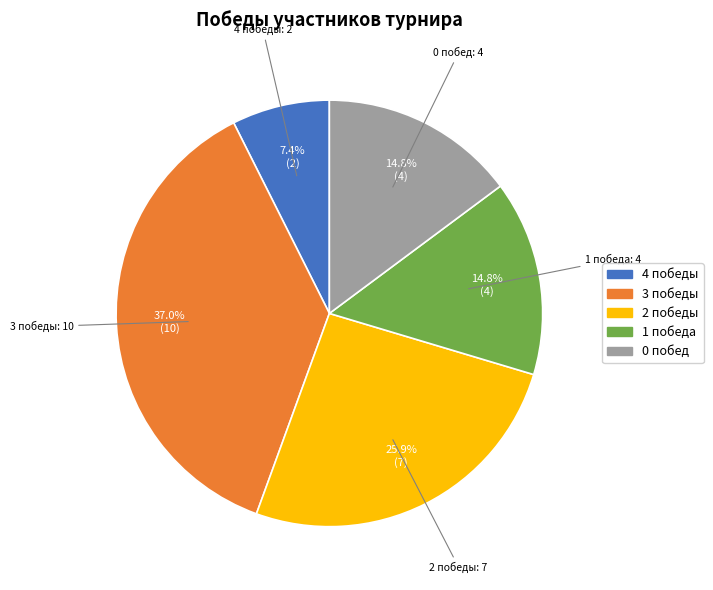

Approximately how many times larger is the value at 4 compared to 0?

0.5